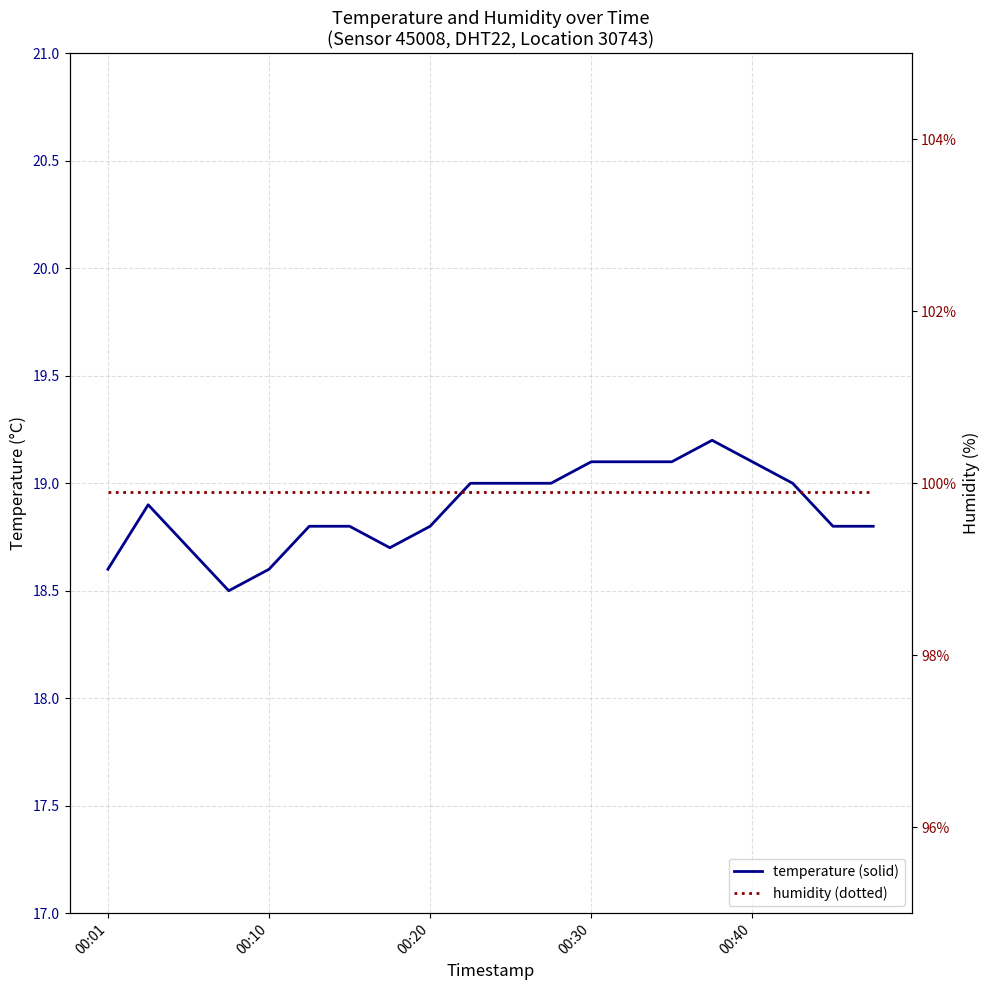

At 13, list the series in order from smallest to largest.

temperature (solid), humidity (dotted)